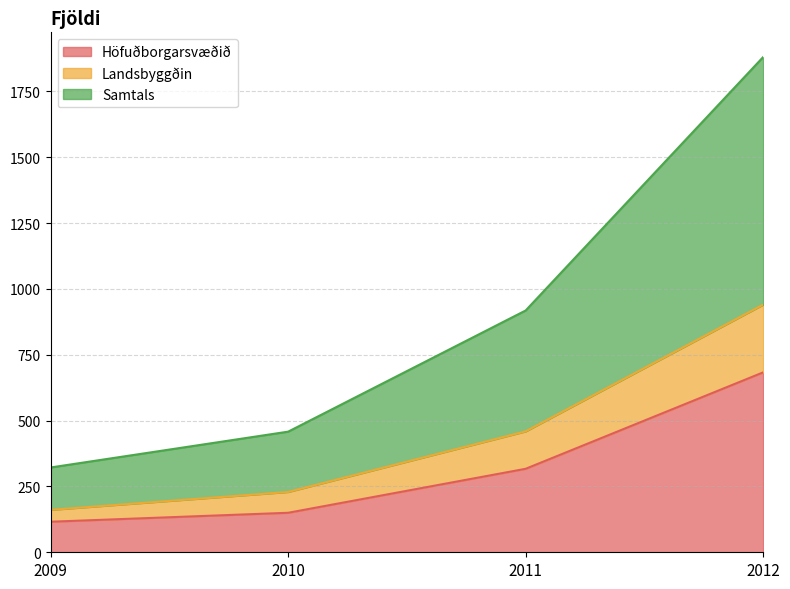

What is the value of the Samtals point at the 1st from the left?

322